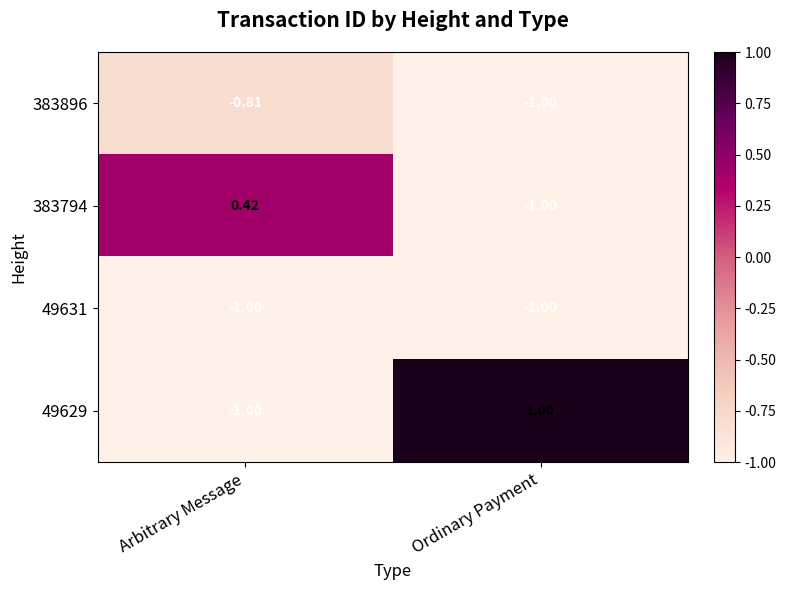

What is the total value across all series at Arbitrary Message?

-2.4